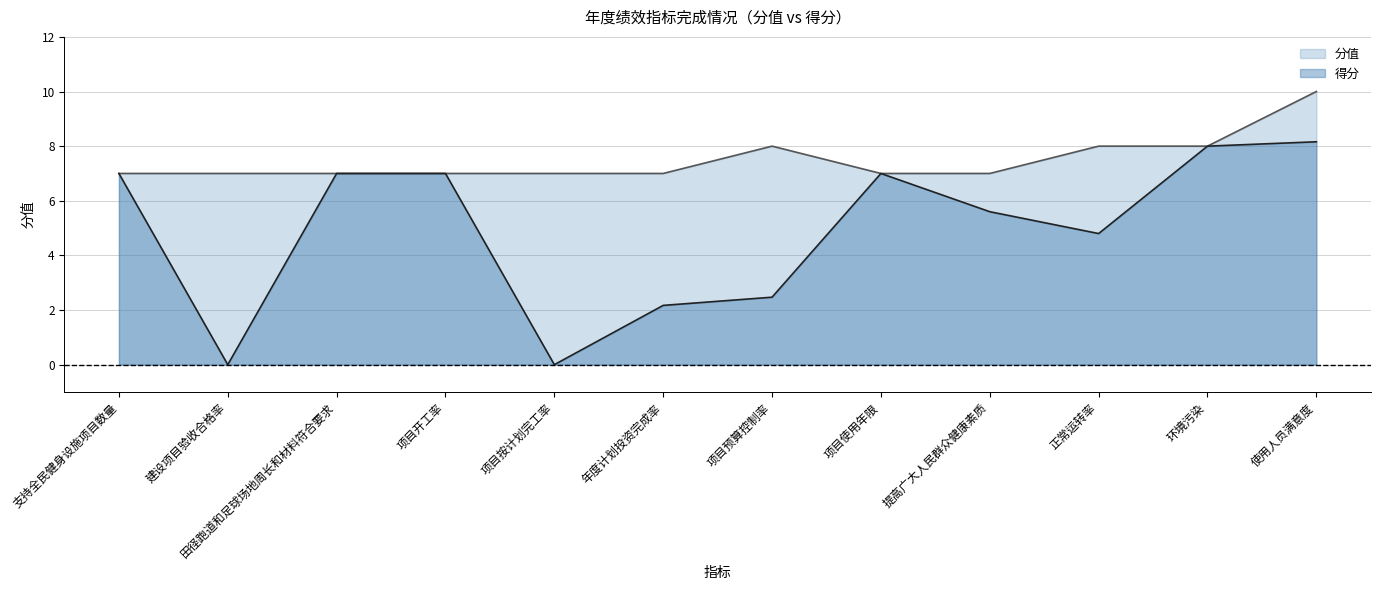

True or false: 得分（线） and 分值（线） intersect in this chart.

False